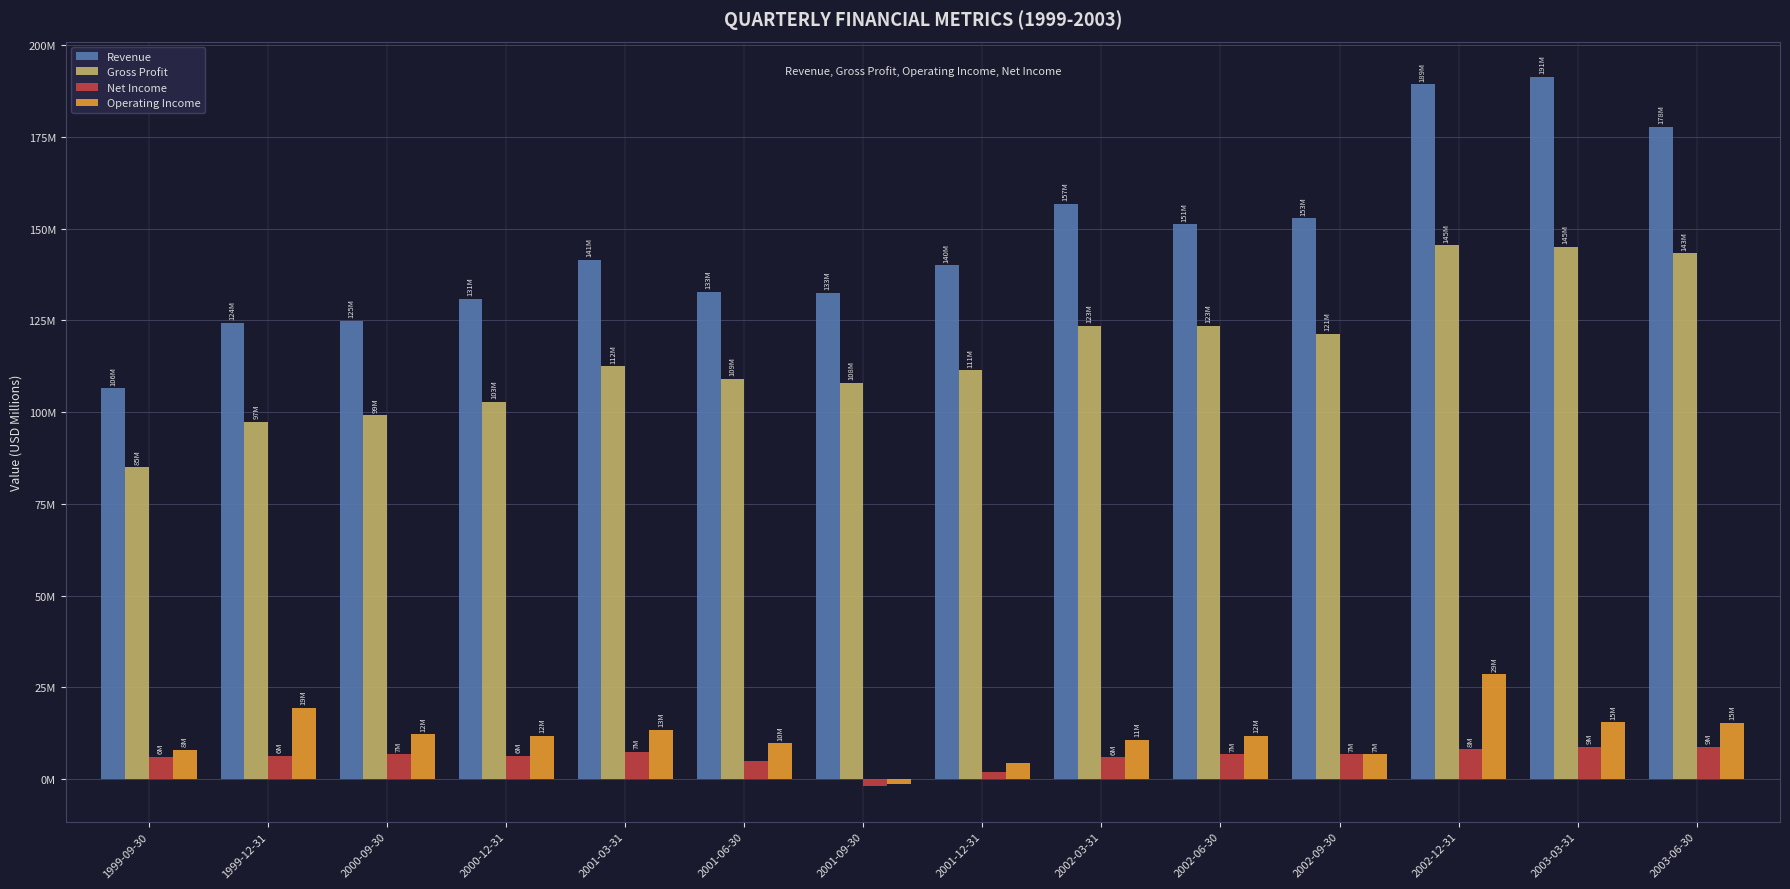

What is the average value of the Operating Income series?

11.9